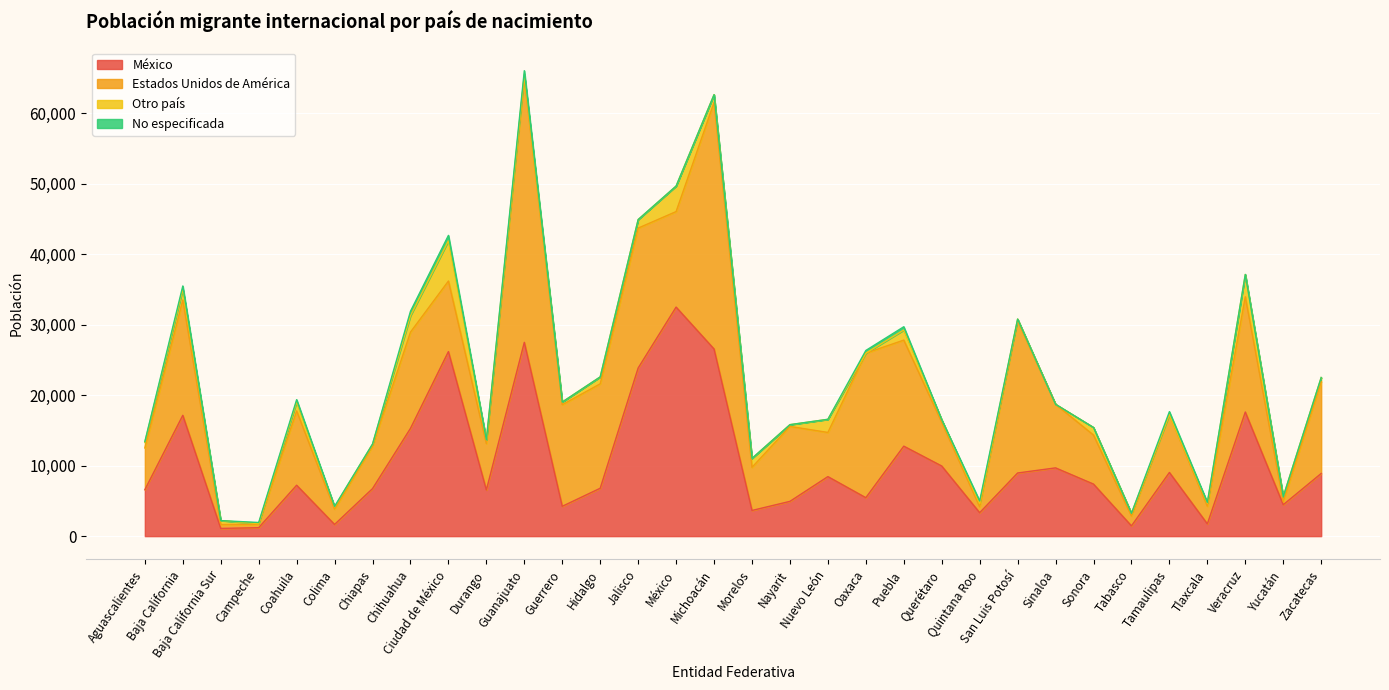

Reading left to right, transcribe all the data shown in this chart.

México: 6581	17132	1094	1198	7219	1656	6737	15282	26169	6542	27480	4229	6789	23841	32477	26535	3640	4930	8440	5450	12758	9943	3322	8954	9678	7378	1452	9029	1737	17599	4452	8884
Estados Unidos de América: 5932	16347	551	485	10535	2178	6017	13646	10002	6575	37439	14401	14809	19839	13545	34961	6119	10627	6263	20498	15038	6215	854	21586	9018	6955	1403	8212	2512	16343	448	13021
Otro país: 794	1536	559	83	1270	320	304	2323	5710	540	501	385	982	1210	3619	1106	1265	249	1863	0	1429	338	438	239	0	1074	379	0	433	3163	705	588
No especificada: 107	458	0	170	328	67	0	638	765	0	581	0	0	0	0	0	0	0	0	381	467	0	372	0	0	0	0	413	109	0	0	0